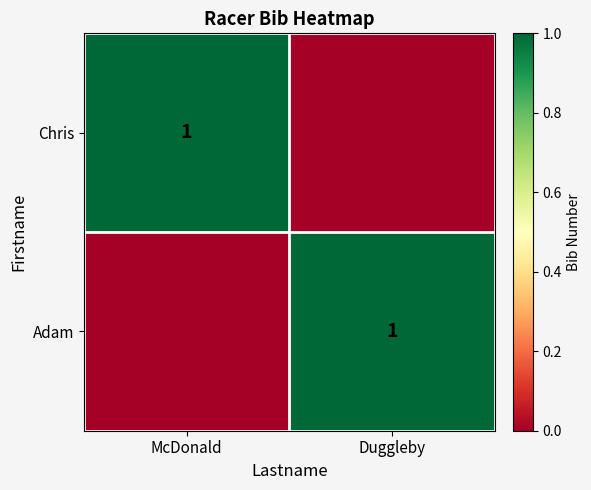

Between Duggleby and McDonald, which is larger?

McDonald